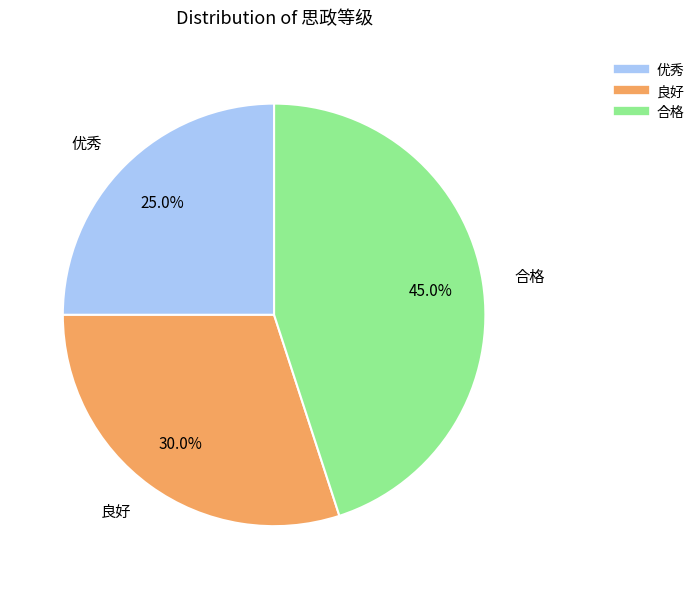

To the nearest percent, what is the difference between the largest and smallest slice percentages?

20%